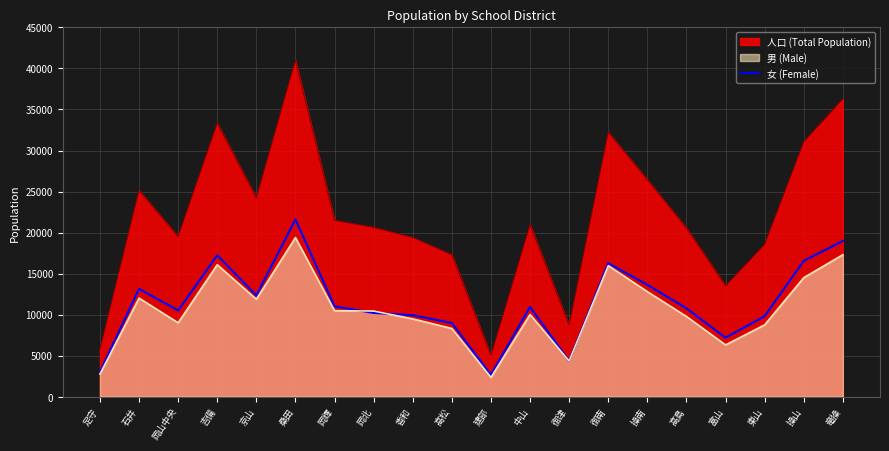

Which category has the highest value across all series?

桑田